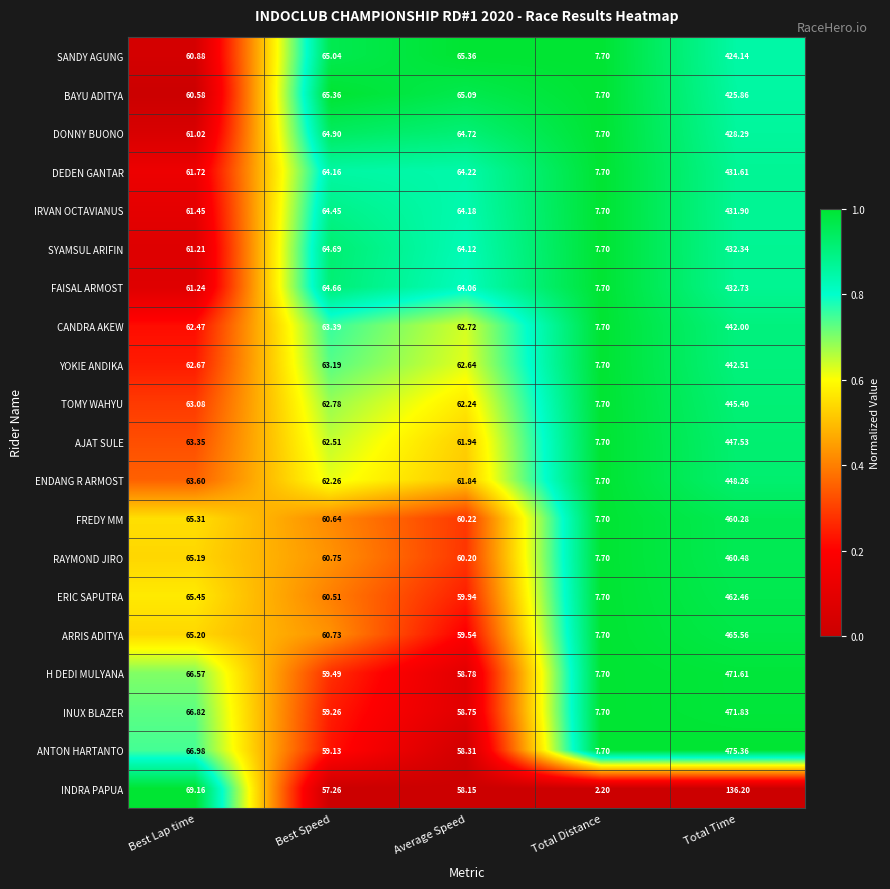

At which label does IRVAN OCTAVIANUS first exceed 64?

Best Speed